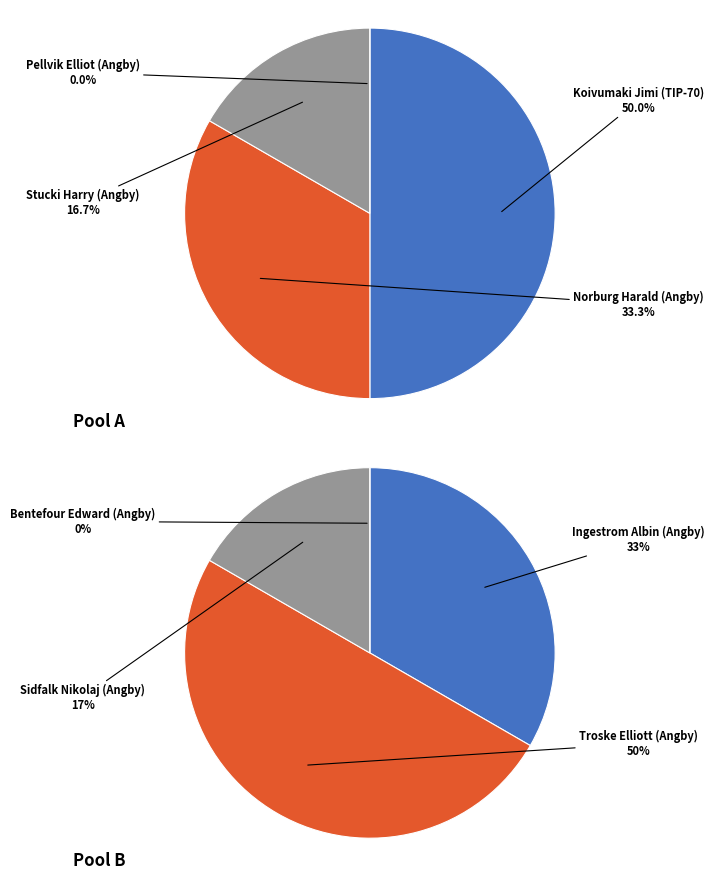

Does 0 represent more than half of the total?

No